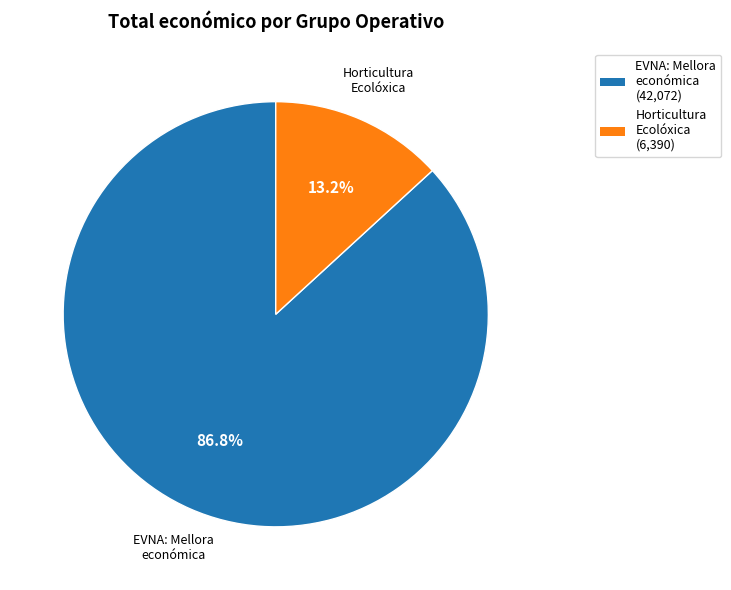

To the nearest percent, what is the average slice percentage?

50%